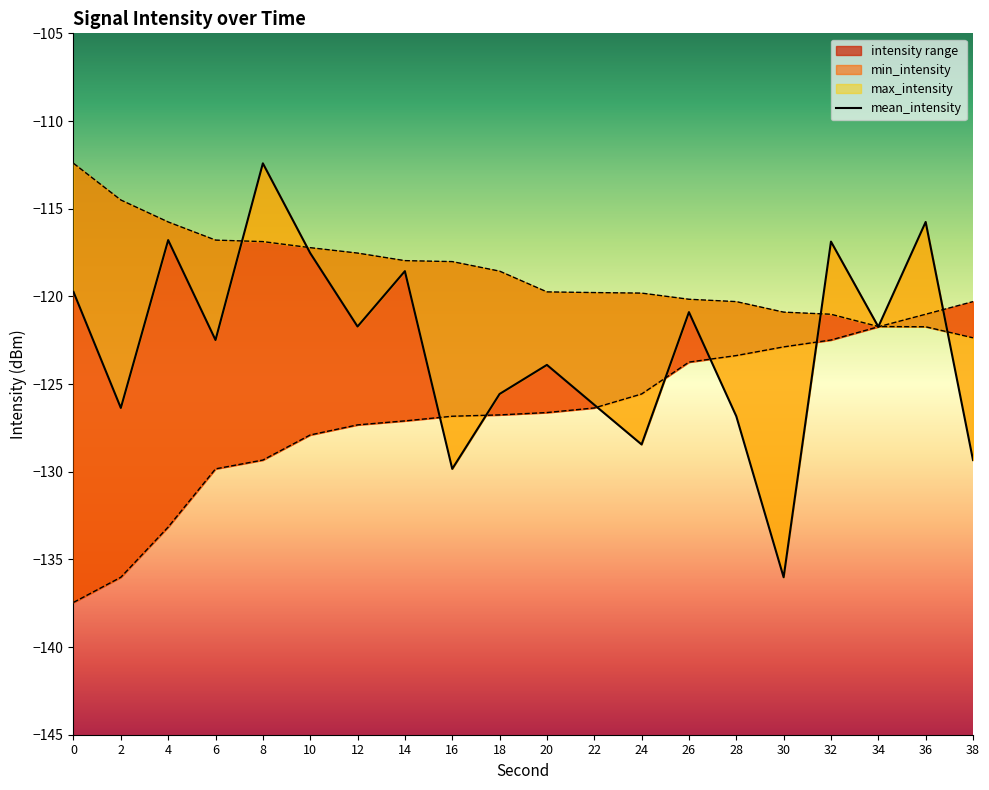

Reading right to left, extract all data points from this chart.

mean_intensity: -129.3	-115.8	-121.7	-116.9	-136.0	-126.8	-120.9	-128.4	-126.2	-123.9	-125.6	-129.8	-118.6	-121.7	-117.5	-112.4	-122.5	-116.8	-126.4	-119.7
min_intensity: -120.3	-121.0	-121.7	-122.5	-122.9	-123.4	-123.7	-125.6	-126.4	-126.6	-126.8	-126.8	-127.1	-127.3	-127.9	-129.3	-129.8	-133.2	-136.0	-137.5
max_intensity: -122.4	-121.7	-121.7	-121.0	-120.9	-120.3	-120.2	-119.8	-119.8	-119.7	-118.6	-118.0	-118.0	-117.5	-117.2	-116.9	-116.8	-115.8	-114.5	-112.4